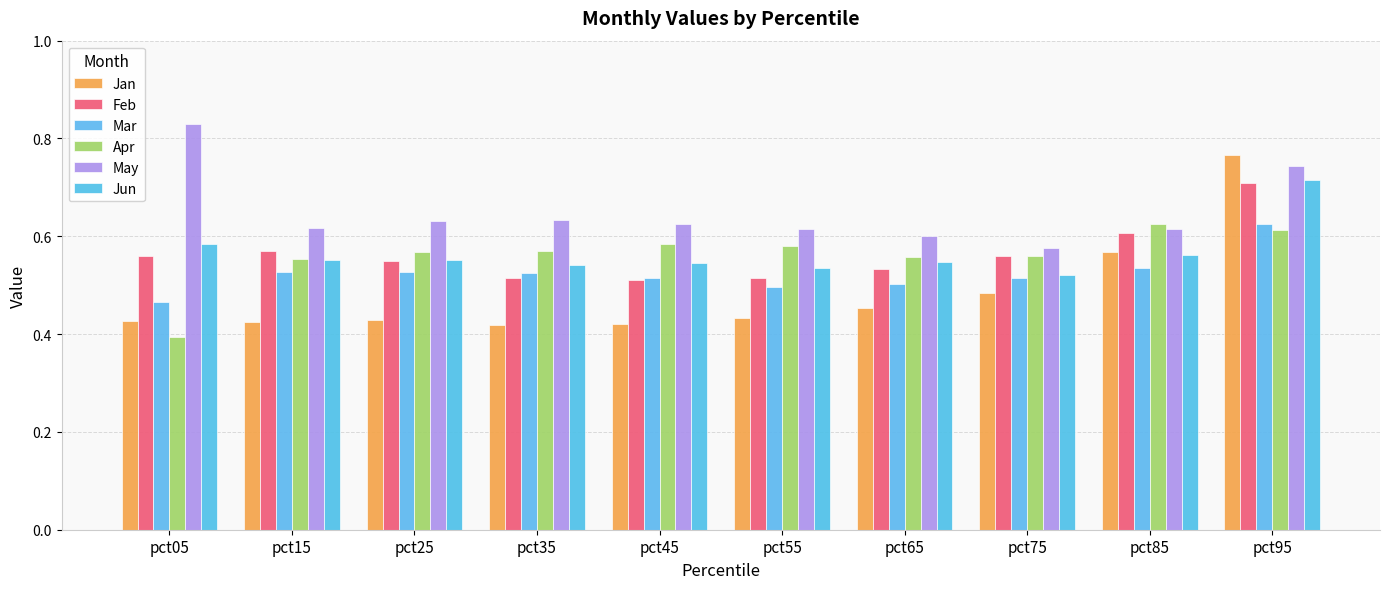

Which has a higher value, pct95 or pct55?

pct95